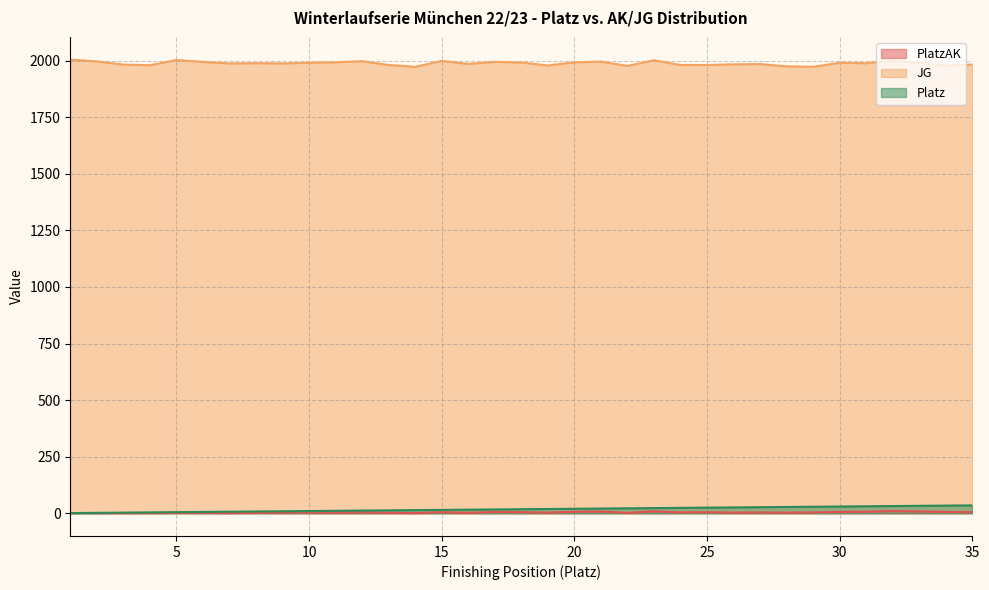

The Platz series shows 3 at 2. True or false?

False